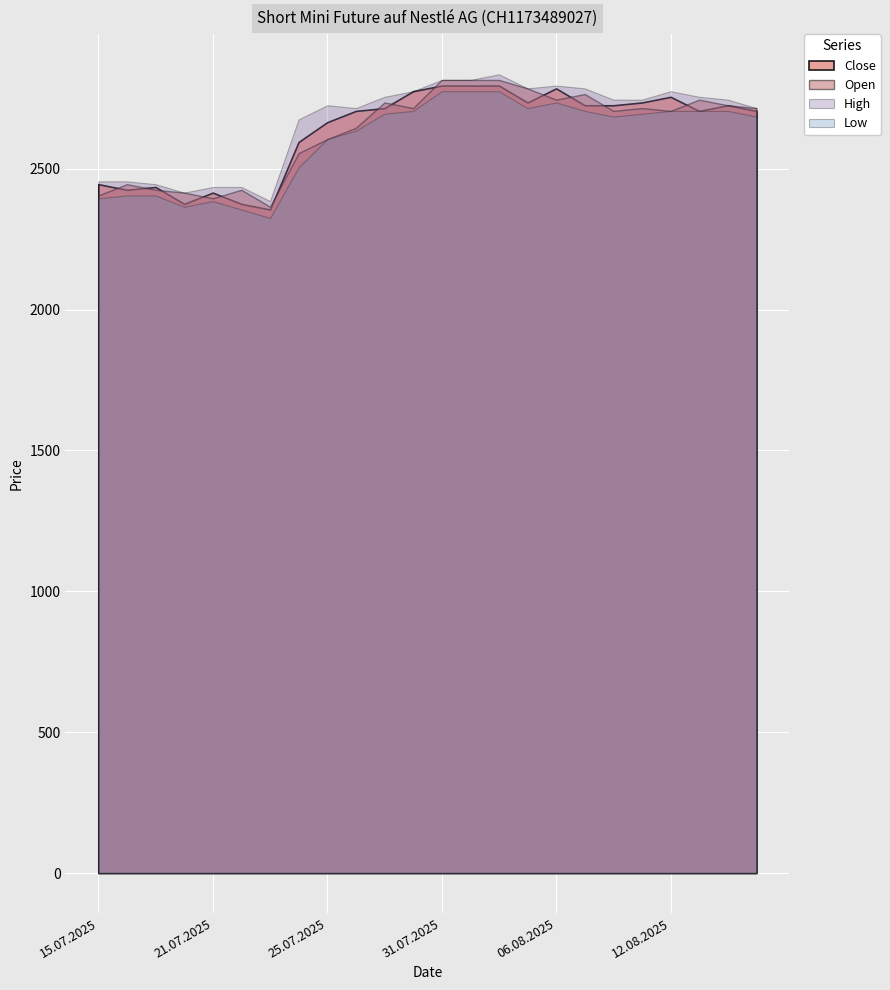

Which series changed the most between 17.07.2025 and 28.07.2025?

Close